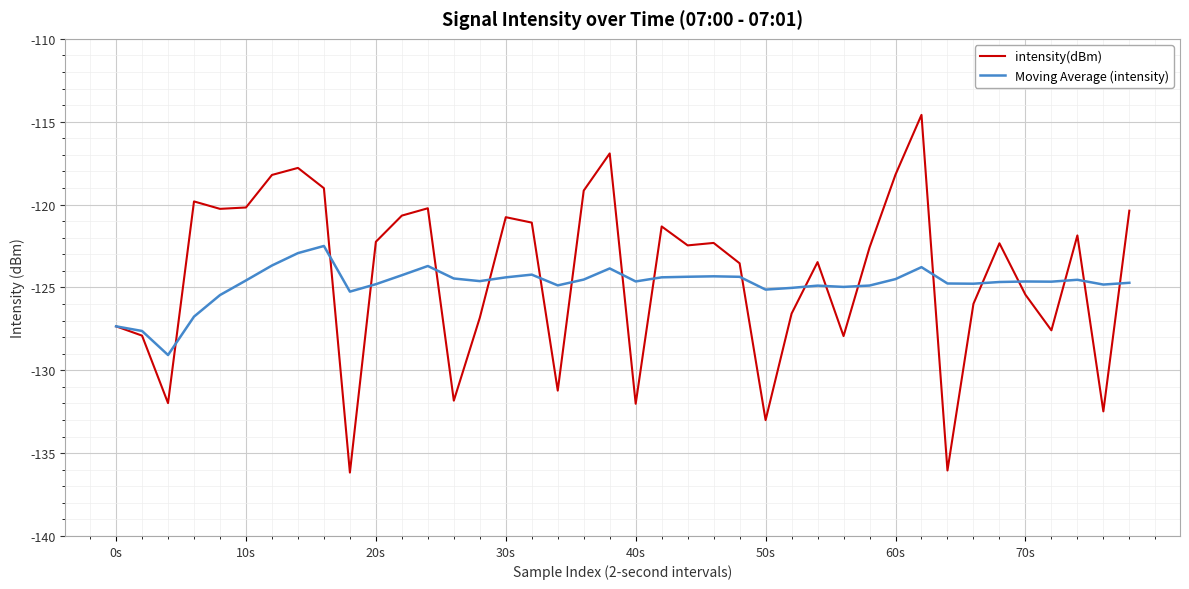

What is the maximum value for intensity(dBm)?

-114.6